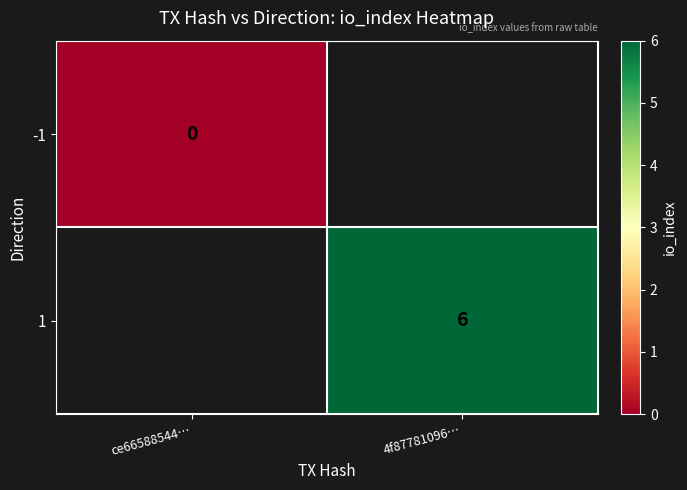

Count the number of categories in the chart.

2